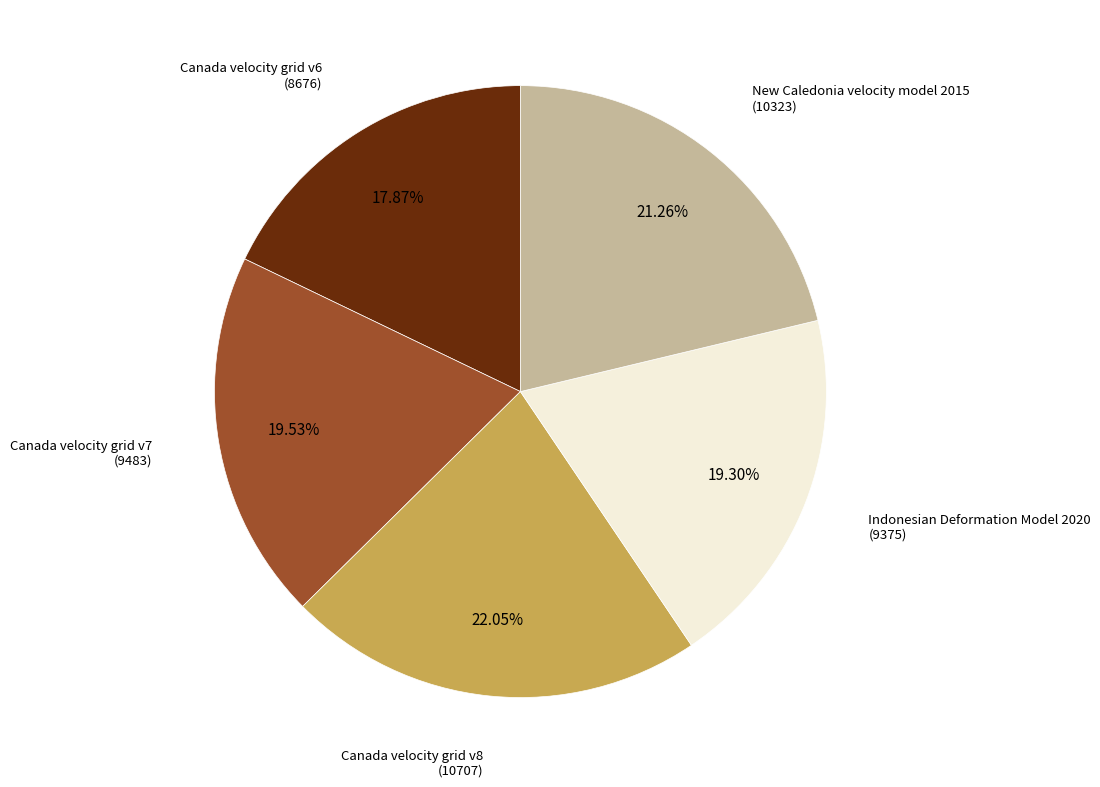

Is there any slice that represents more than half of the pie?

No